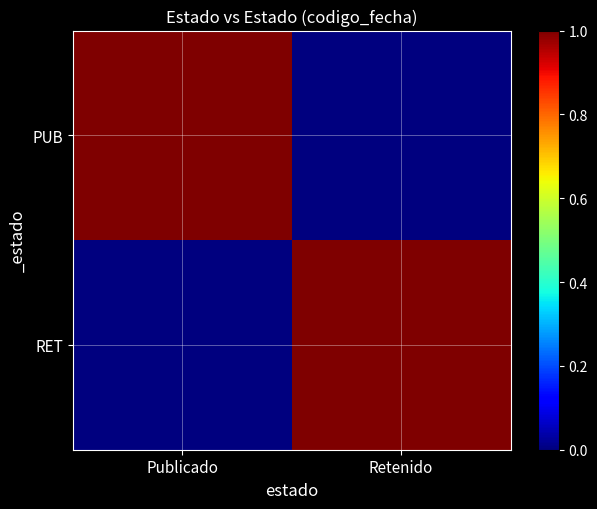

Reading left to right, extract all data points from this chart.

PUB: Publicado=1.0	Retenido=0.0
RET: Publicado=0.0	Retenido=1.0